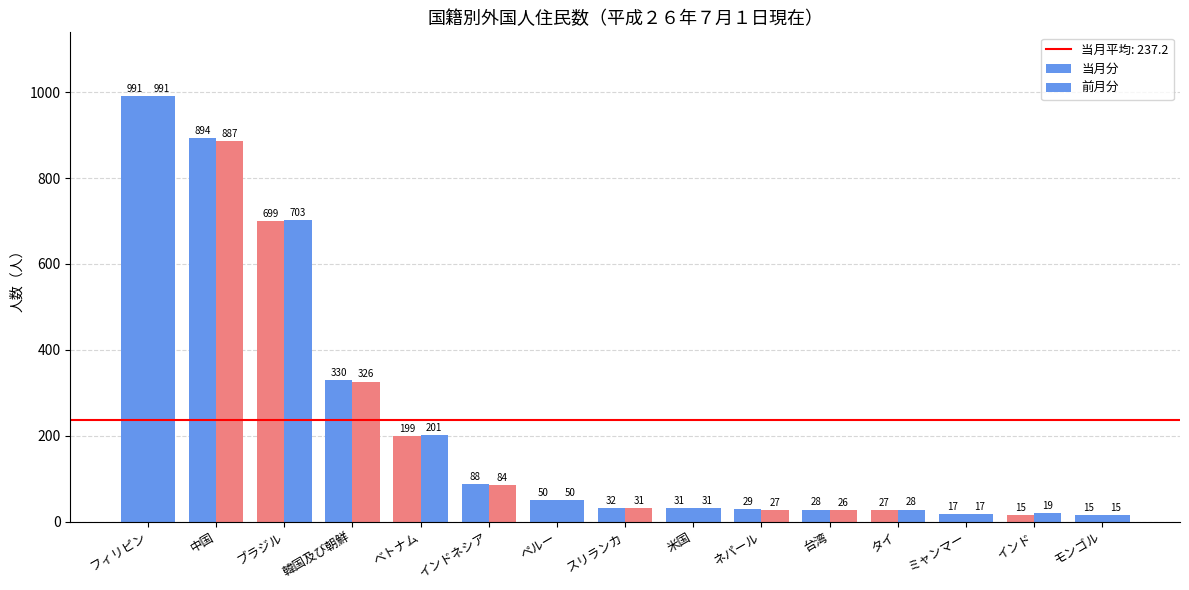

What is the spread (max minus min) of values at インドネシア?

4